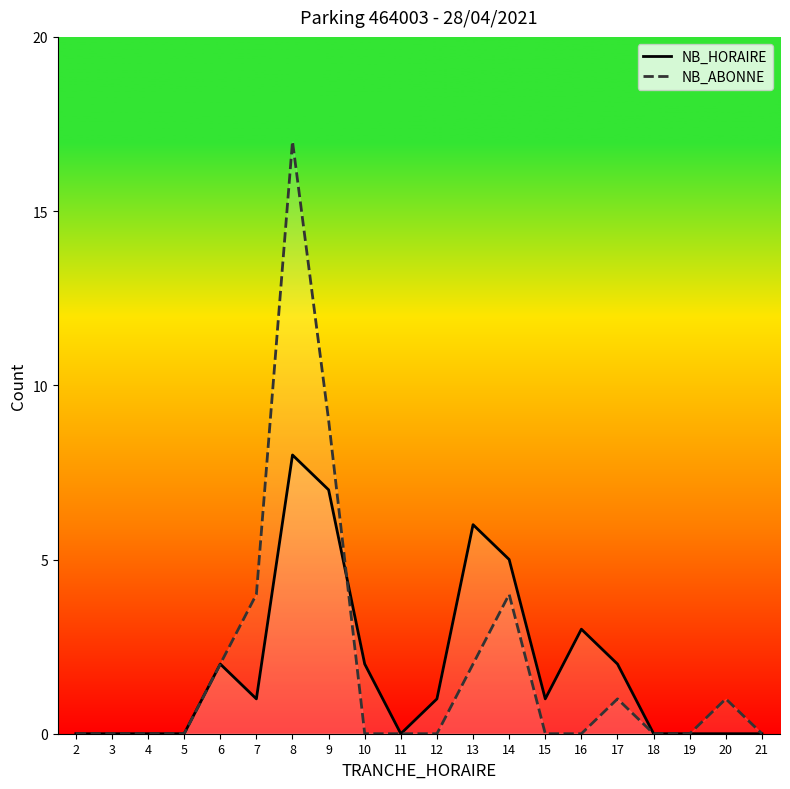

List the series in order of their overall mean, lowest first.

NB_HORAIRE, NB_ABONNE